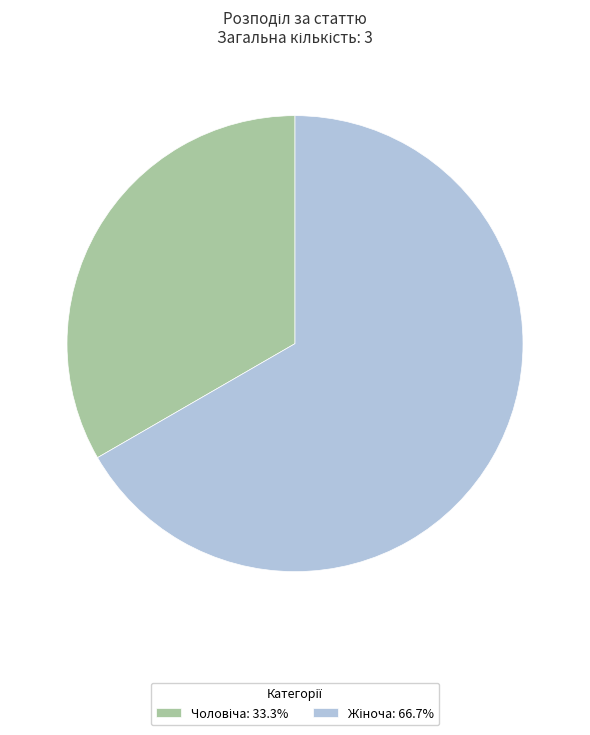

Does any single category account for the majority?

Yes